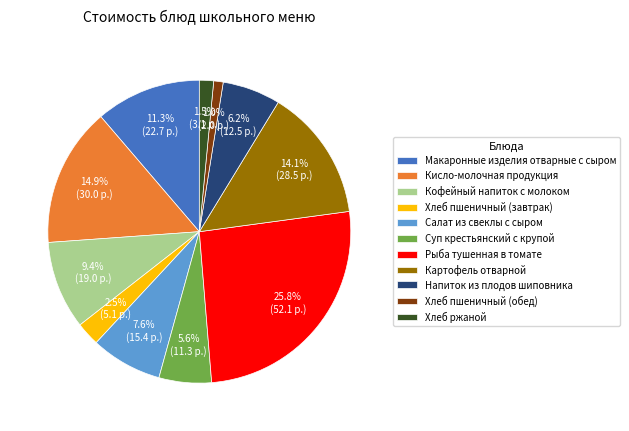

Which category has the smallest portion of the pie?

Хлеб пшеничный (обед)